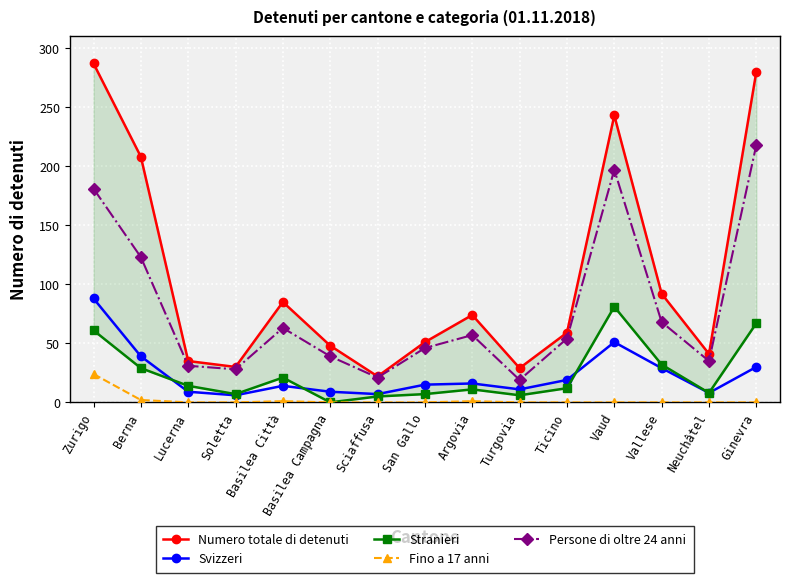

The value of Numero totale di detenuti at Vallese is 19. True or false?

False